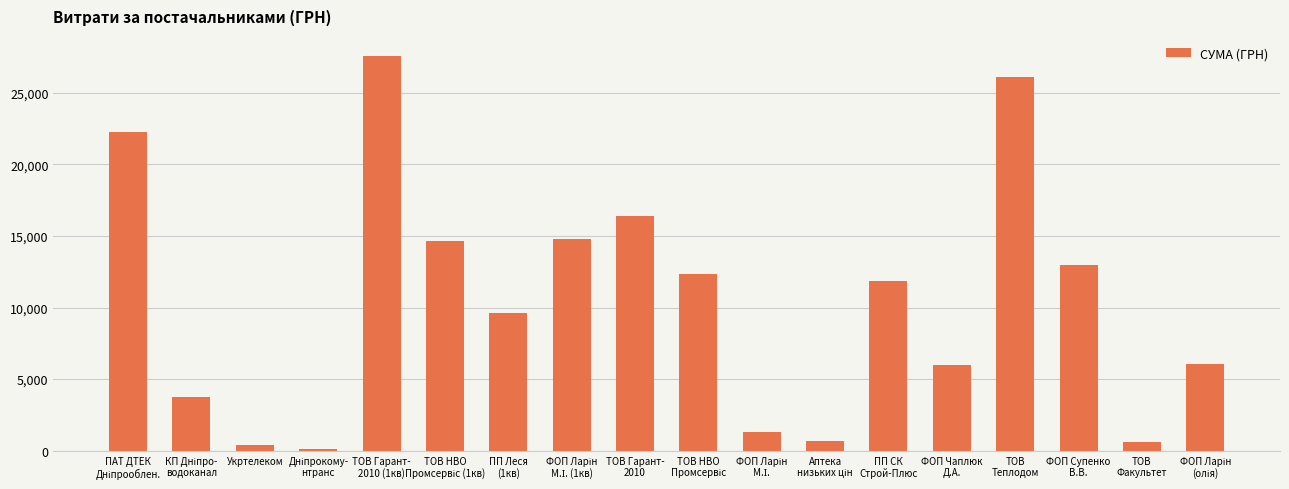

What is the sum of all values?

187458.9